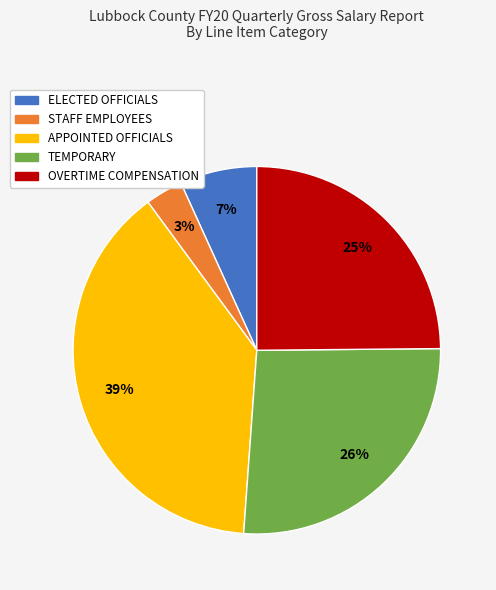

To the nearest percent, what percentage of the pie is APPOINTED OFFICIALS?

39%